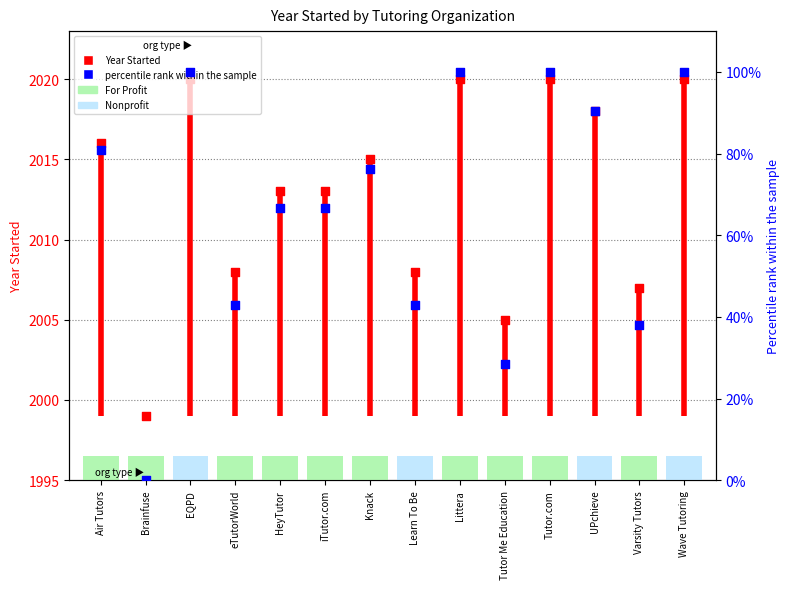

Between iTutor.com and EQPD, which is larger?

EQPD